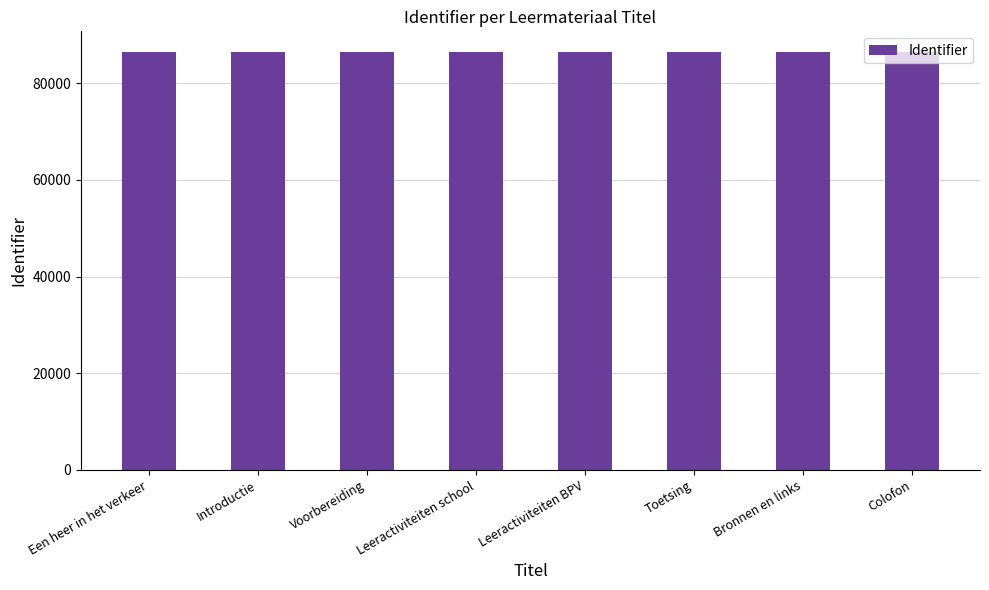

Approximately how many times larger is the value at Bronnen en links compared to Toetsing?

1.0